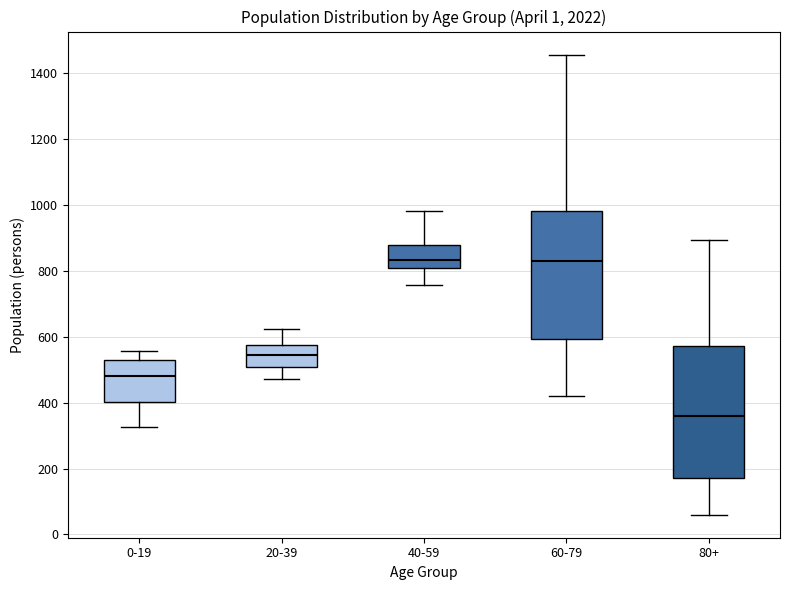

Reading left to right, transcribe this box plot: for each box, give where its median line is, the range the box spans, and where its two whiskers end, as read against the y-axis. The values are not printed on the chart, so give them approximately, as read against the axis.

0-19: median 480, box 400 to 520, whiskers 320 to 560
20-39: median 540, box 500 to 580, whiskers 480 to 620
40-59: median 840, box 800 to 880, whiskers 760 to 980
60-79: median 820, box 600 to 980, whiskers 420 to 1460
80+: median 360, box 180 to 580, whiskers 60 to 900